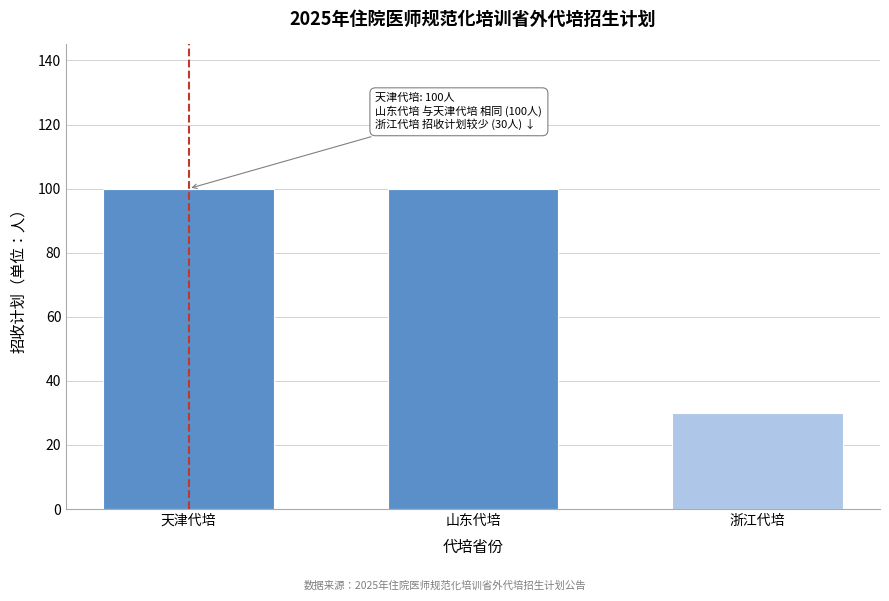

Reading right to left, extract all data points from this chart.

30	100	100